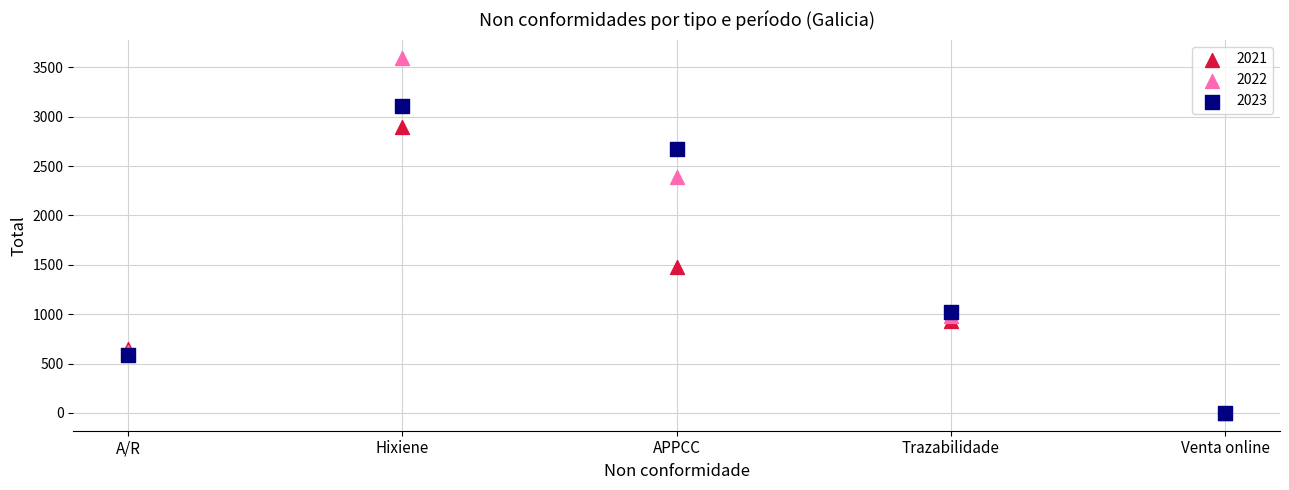

Which series reaches the maximum Y coordinate?

2022